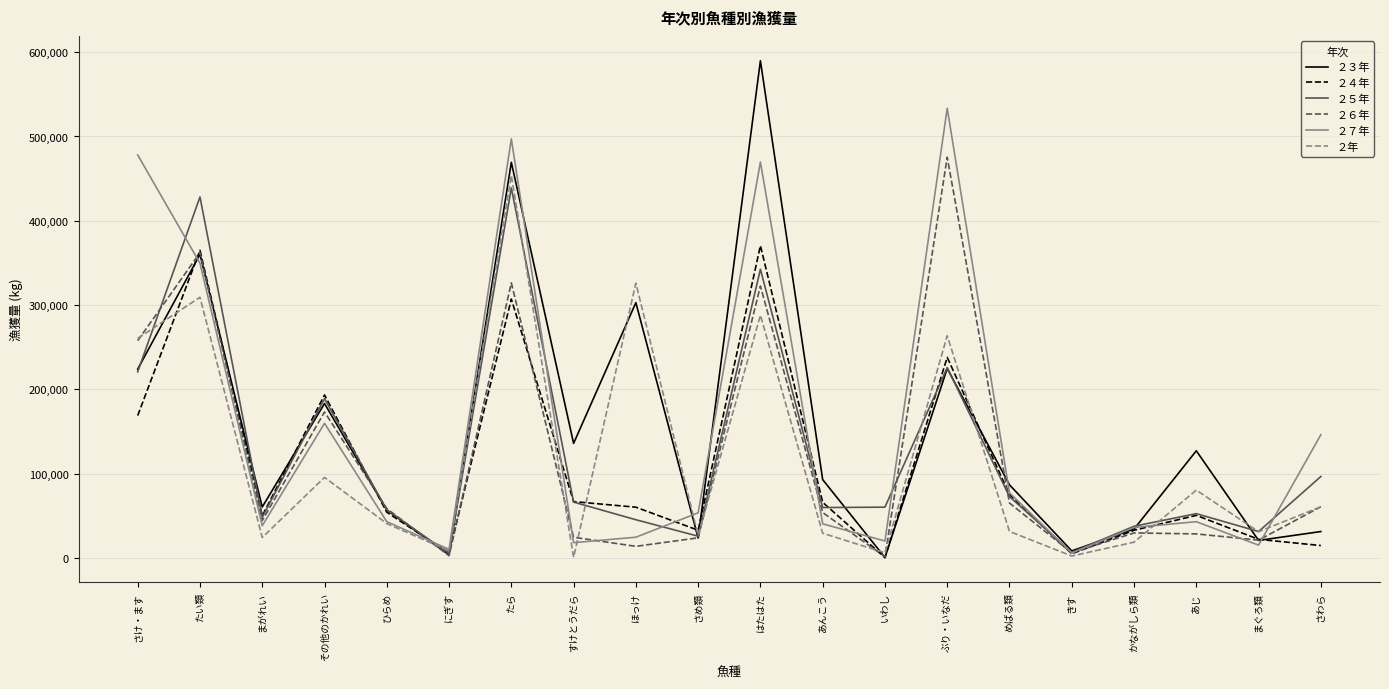

At which category does ２７年 reach its first local peak?

その他のかれい